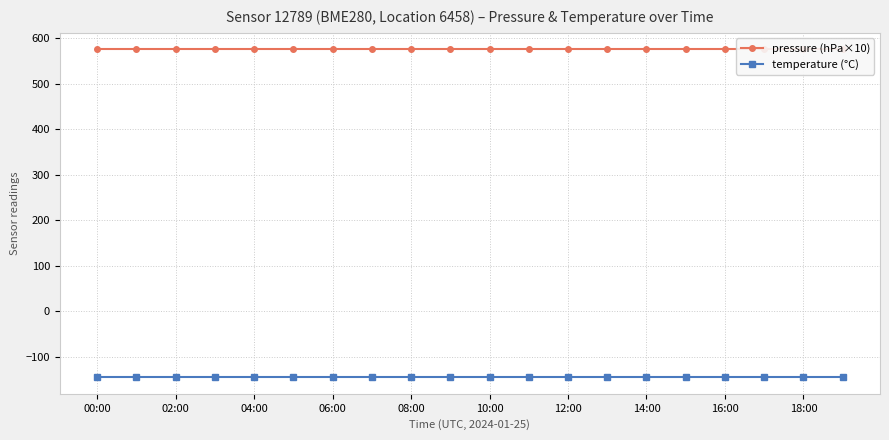

Reading left to right, transcribe all the data shown in this chart.

pressure (hPa×10): 575.5	575.5	575.5	575.5	575.5	575.5	575.5	575.5	575.5	575.5	575.5	575.5	575.5	575.5	575.5	575.5	575.5	575.5	575.5	575.5
temperature (°C): -144.8	-144.8	-144.8	-144.8	-144.8	-144.8	-144.8	-144.8	-144.8	-144.8	-144.8	-144.8	-144.8	-144.8	-144.8	-144.8	-144.8	-144.8	-144.8	-144.8